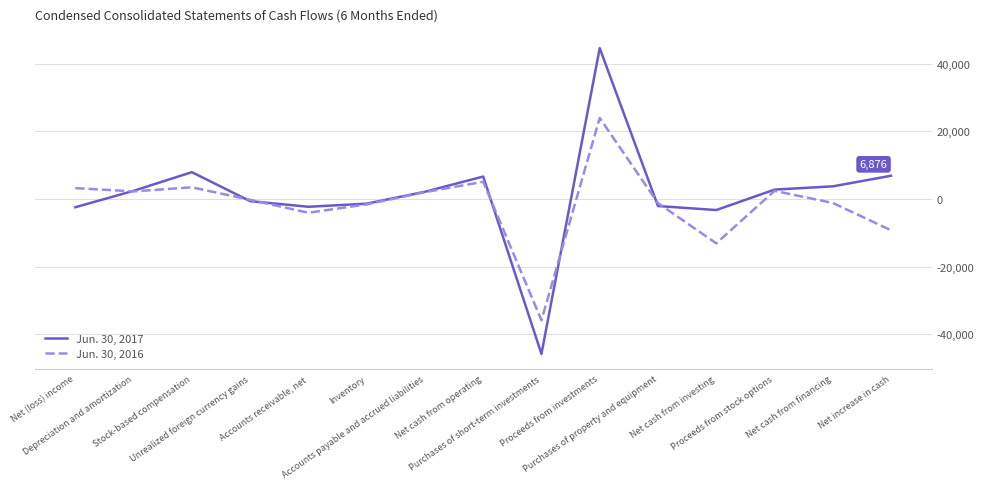

What position from the left is Stock-based compensation?

3